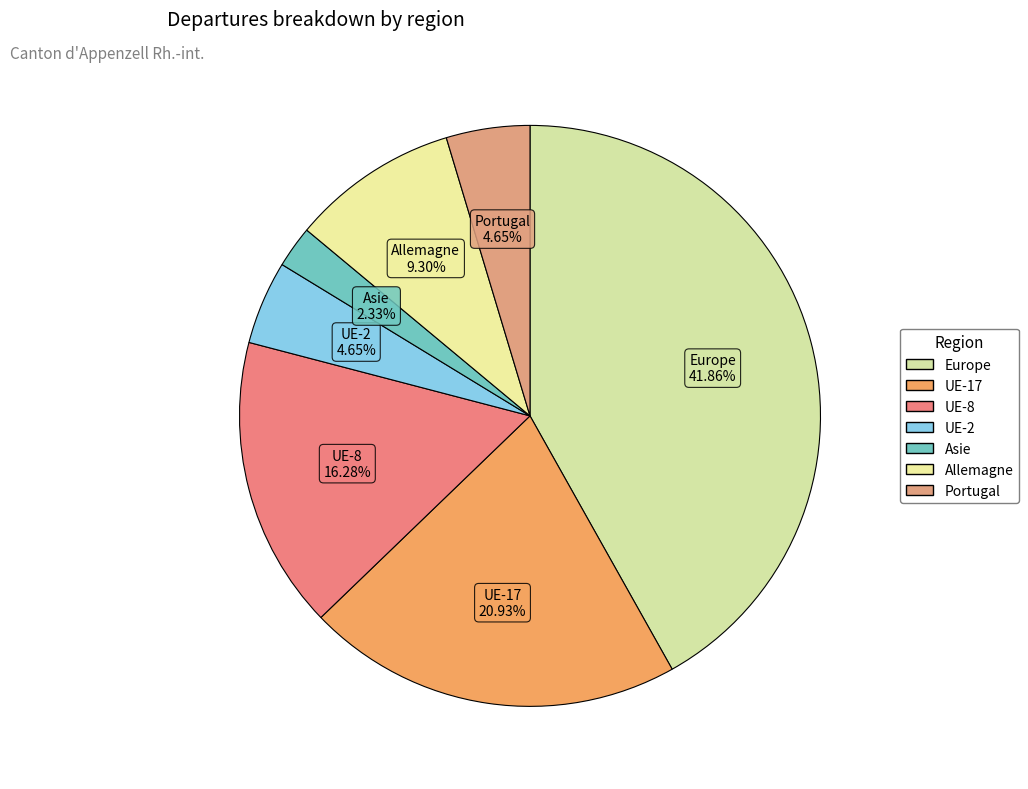

Is there a majority slice in this chart?

No